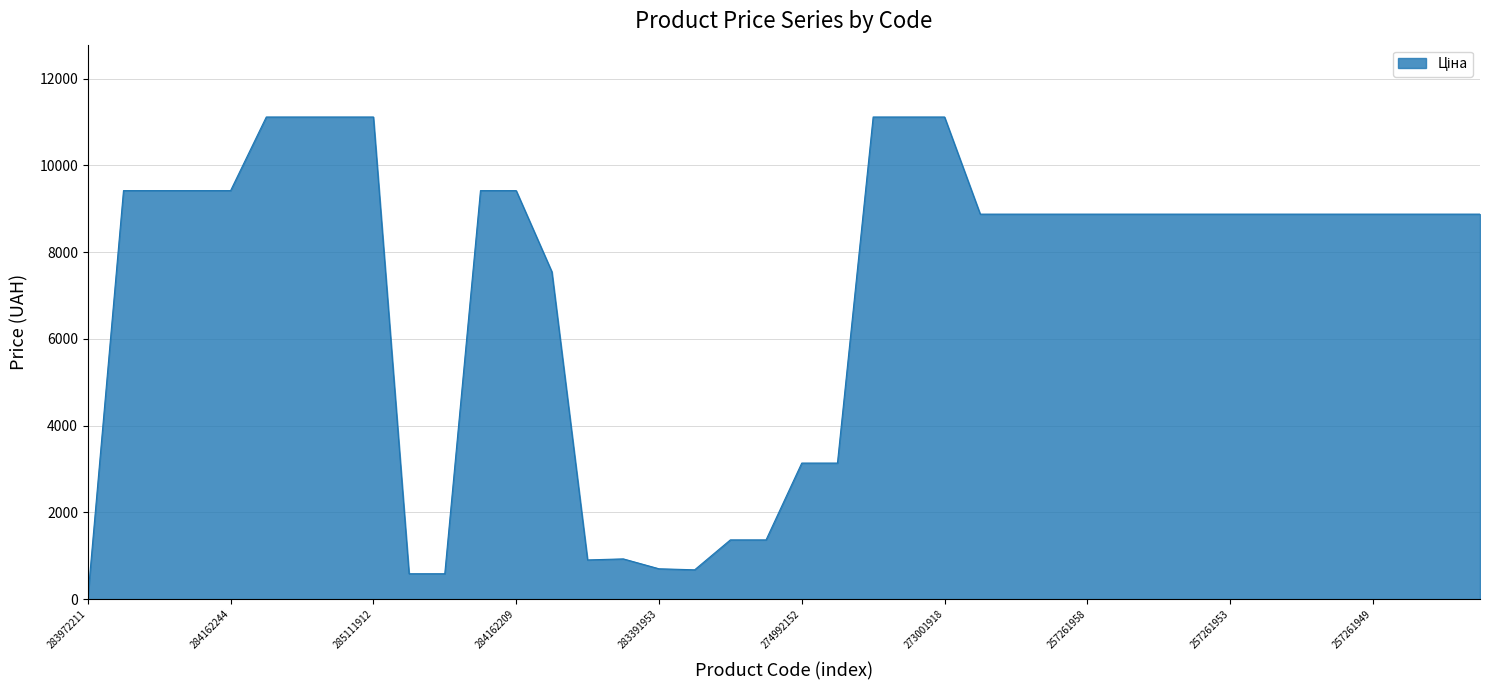

What is the difference between the maximum and minimum values?

11081.5